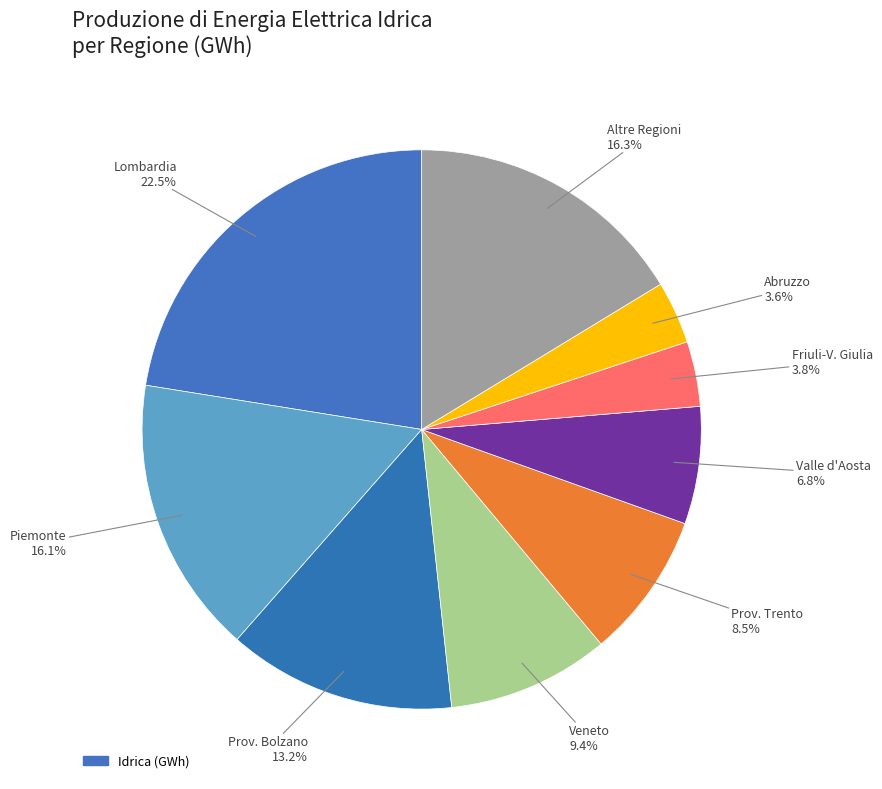

How many segments does this pie chart have?

9